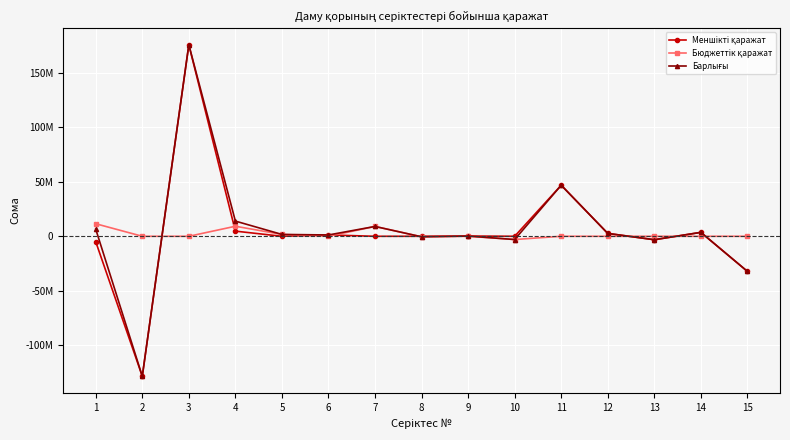

What is the total value across all series at 12?

5260560